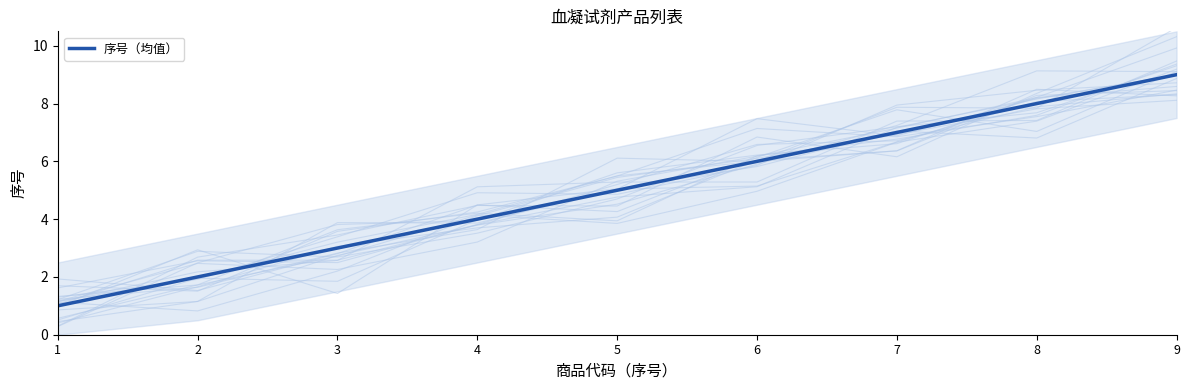

How many data points are less than 5?

4